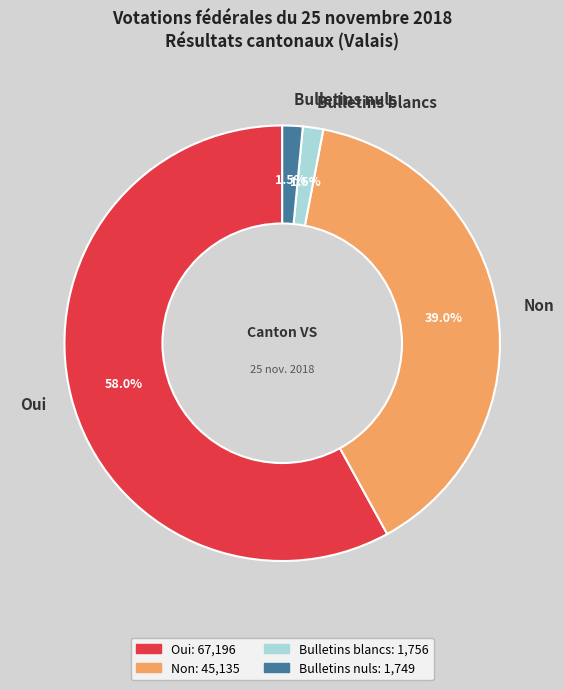

How many segments does this pie chart have?

4